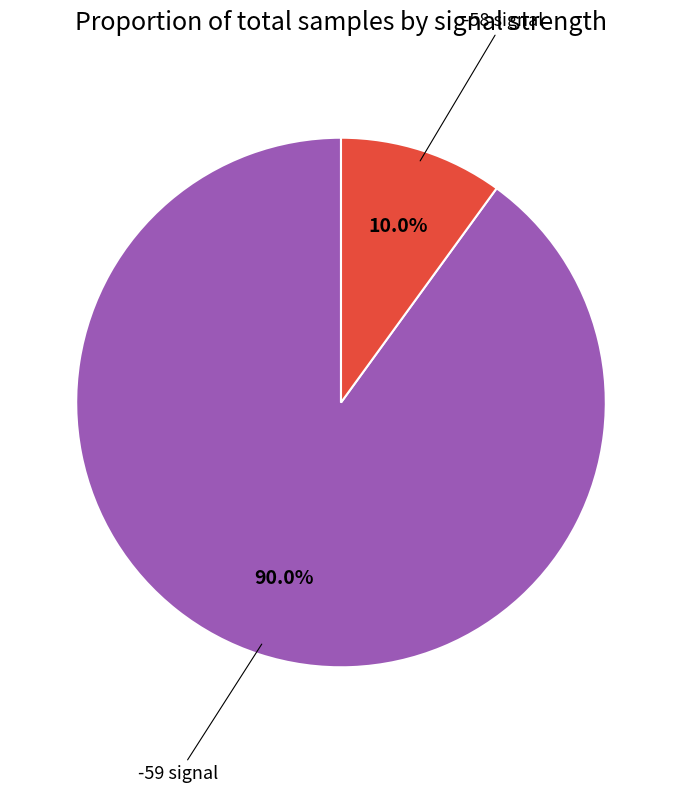

Is there a majority slice in this chart?

Yes